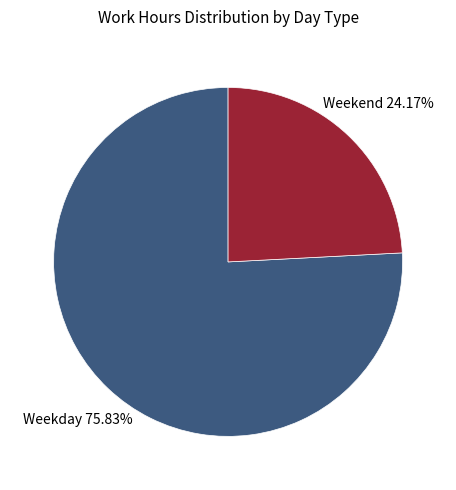

Count the number of slices in the pie.

2